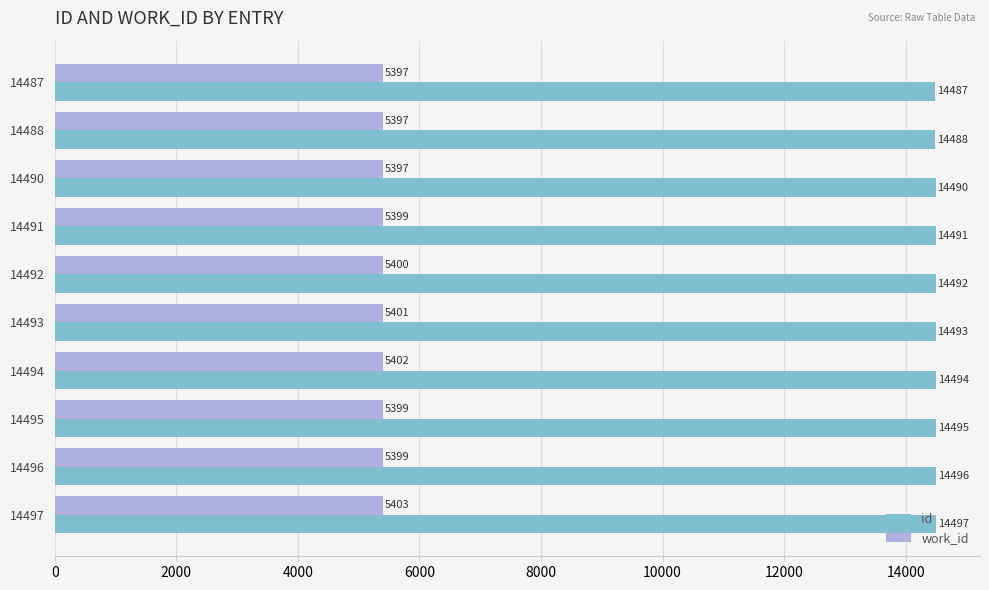

At which category is the sum across all series the highest?

14497